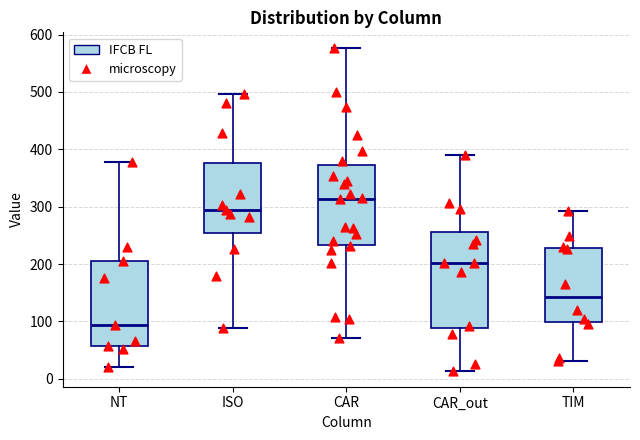

Which box is the tallest, from its lower edge to its upper edge?

CAR_out